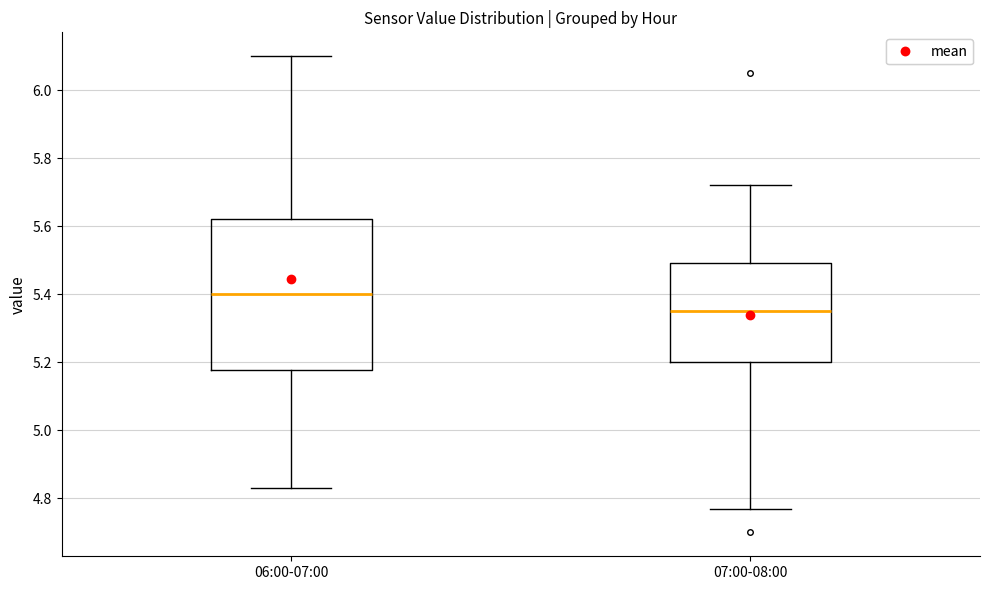

Reading left to right, read every box against the y-axis: the position of its median line, the range the box covers, and the ends of its whiskers. The values are not printed on the chart, so give them approximately, as read against the axis.

06:00-07:00: median 5.40, box 5.18 to 5.62, whiskers 4.84 to 6.10
07:00-08:00: median 5.36, box 5.20 to 5.50, whiskers 4.78 to 5.72